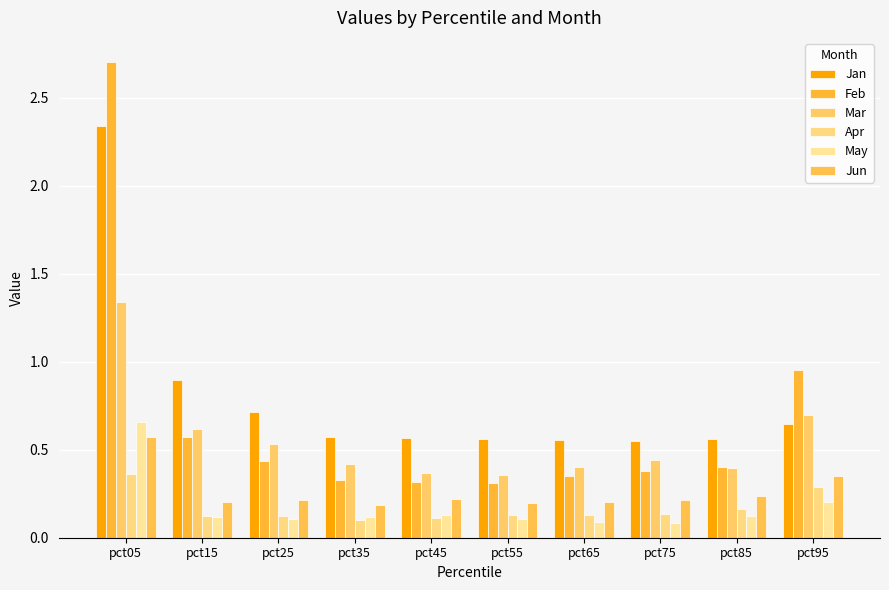

Is the value of Jun at pct55 greater than the value of Jan at pct25?

No